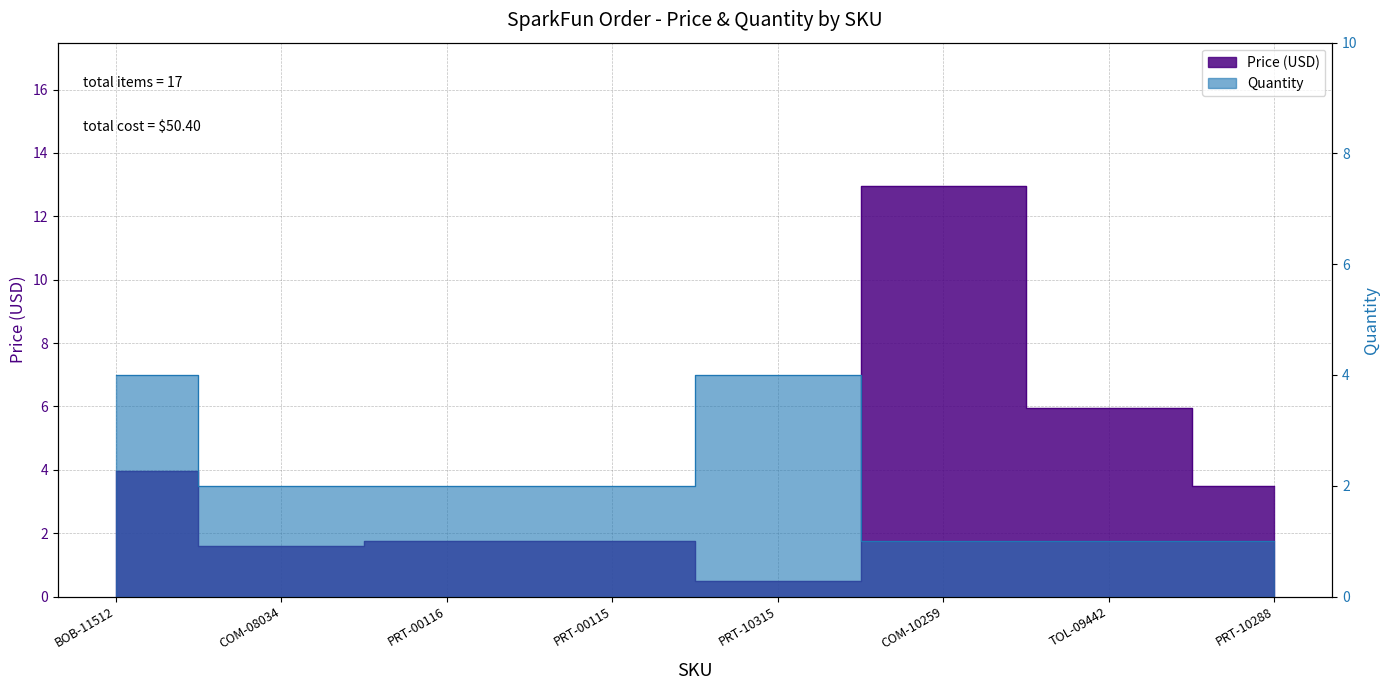

Rank the series by their average value, from lowest to highest.

Quantity, Price (USD)